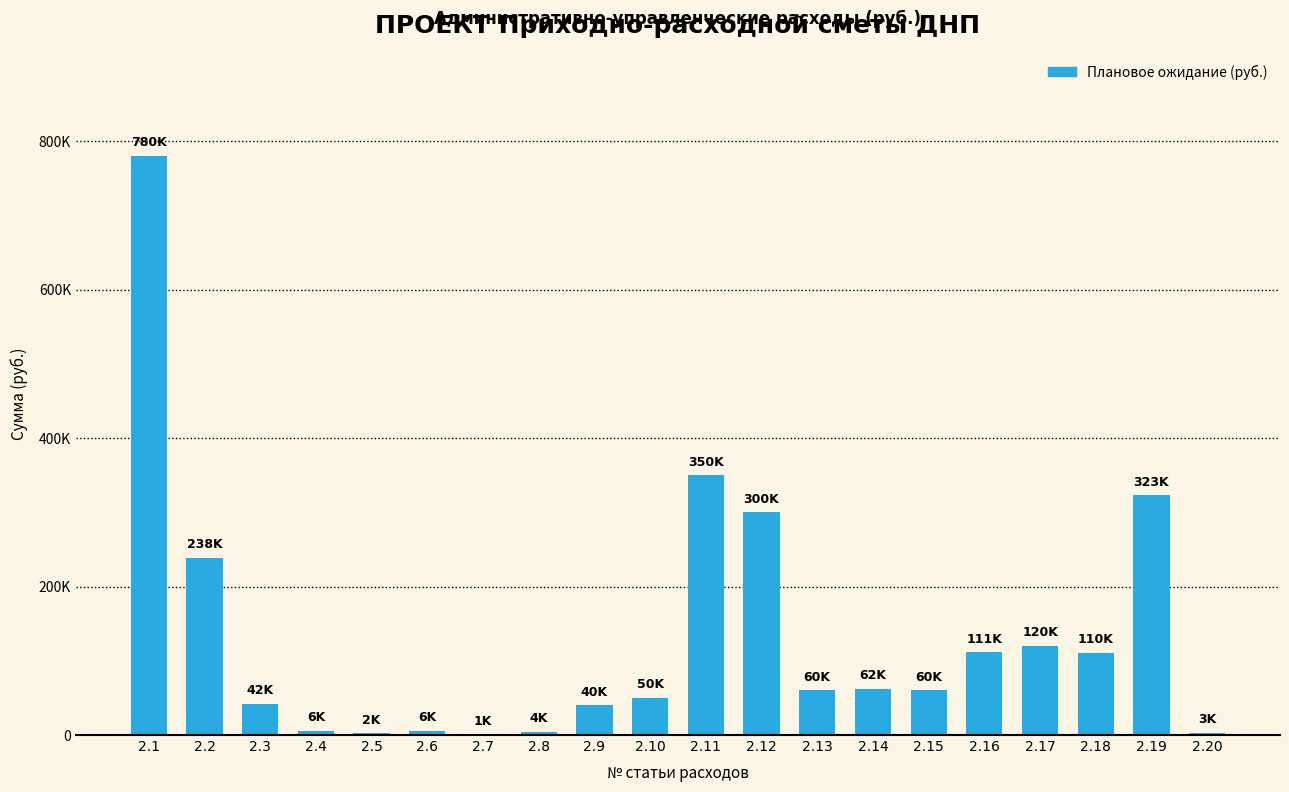

Rank the categories by value from highest to lowest.

2.1, 2.11, 2.19, 2.12, 2.2, 2.17, 2.16, 2.18, 2.14, 2.13, 2.15, 2.10, 2.3, 2.9, 2.4, 2.6, 2.8, 2.20, 2.5, 2.7